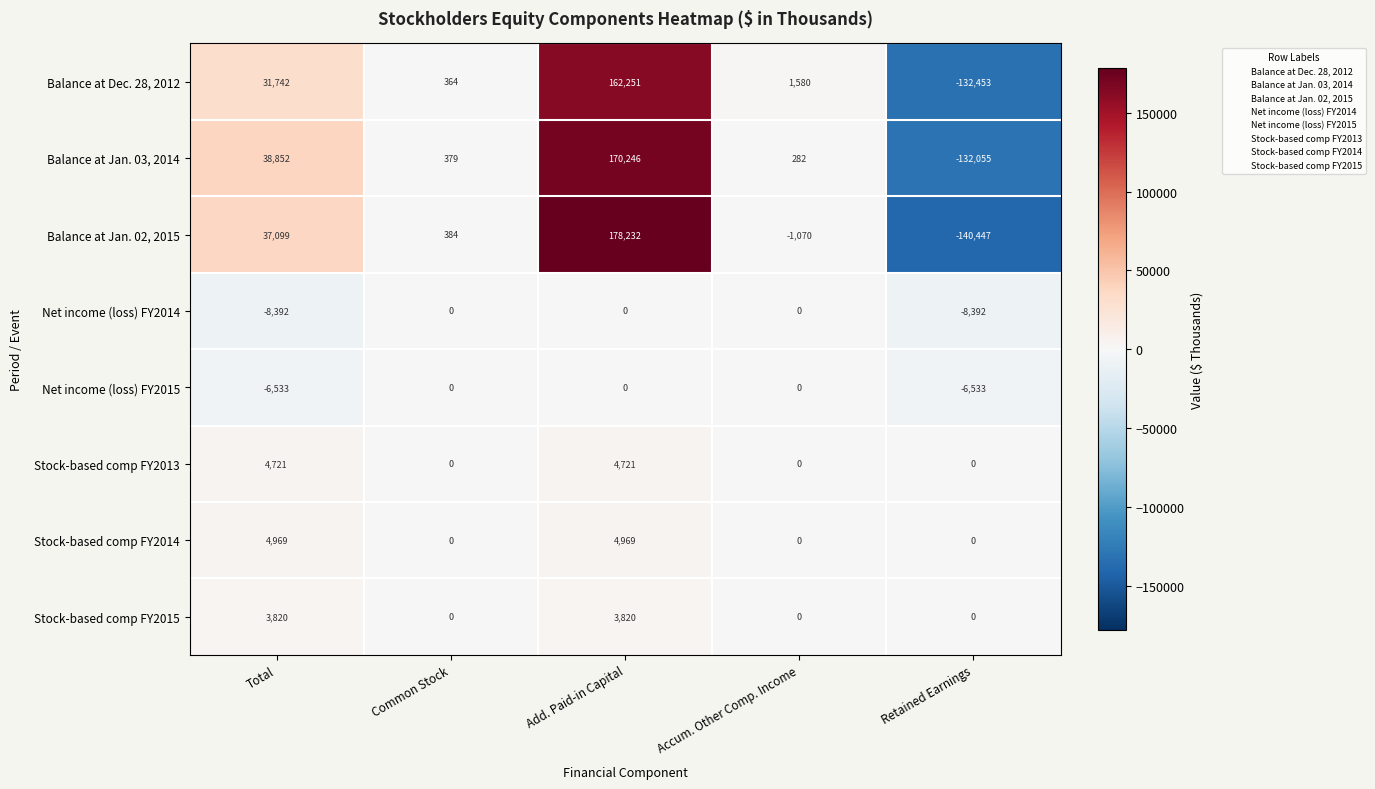

At Total, list the series in order from largest to smallest.

Balance at Jan. 03, 2014, Balance at Jan. 02, 2015, Balance at Dec. 28, 2012, Stock-based comp FY2014, Stock-based comp FY2013, Stock-based comp FY2015, Net income (loss) FY2015, Net income (loss) FY2014